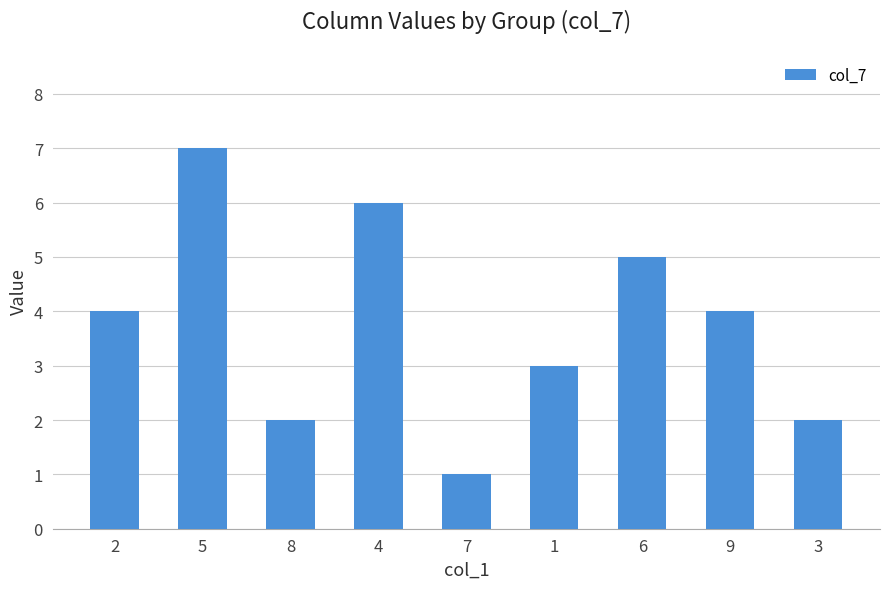

How many data points are less than 4?

4